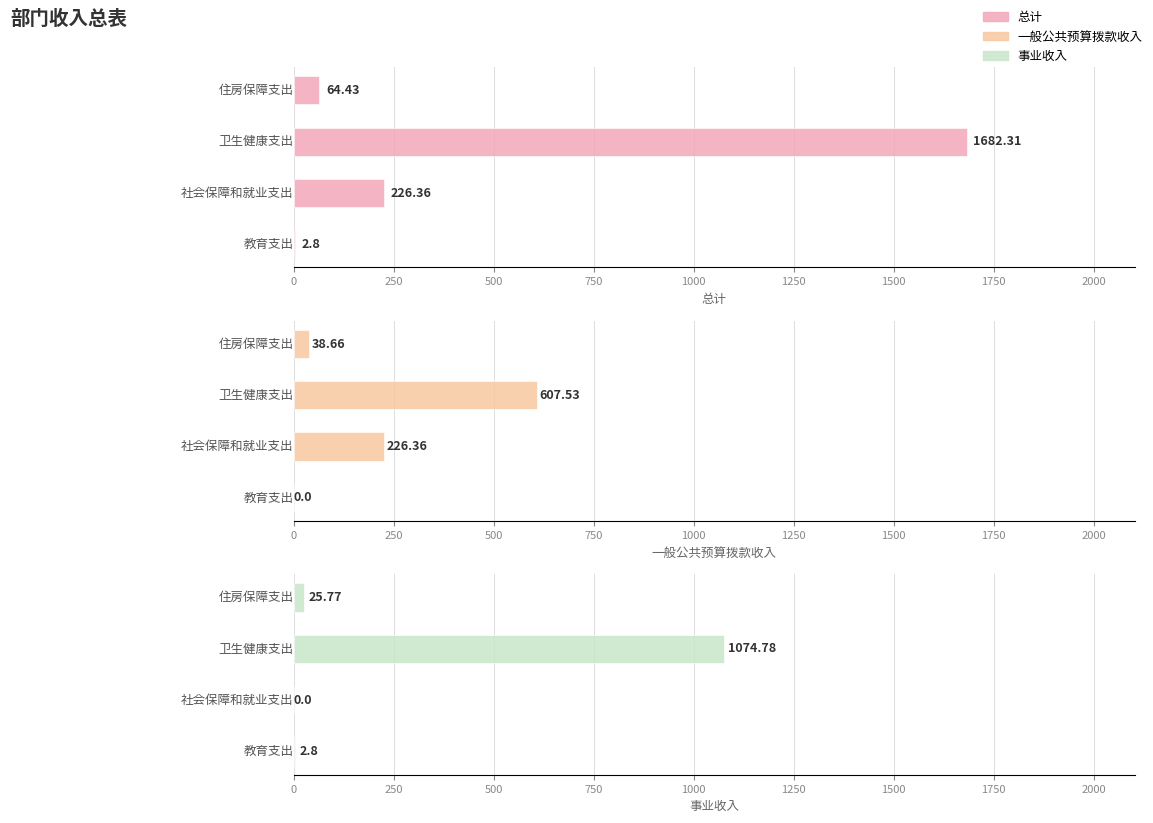

What are all the series names shown in the legend?

总计, 一般公共预算拨款收入, 事业收入